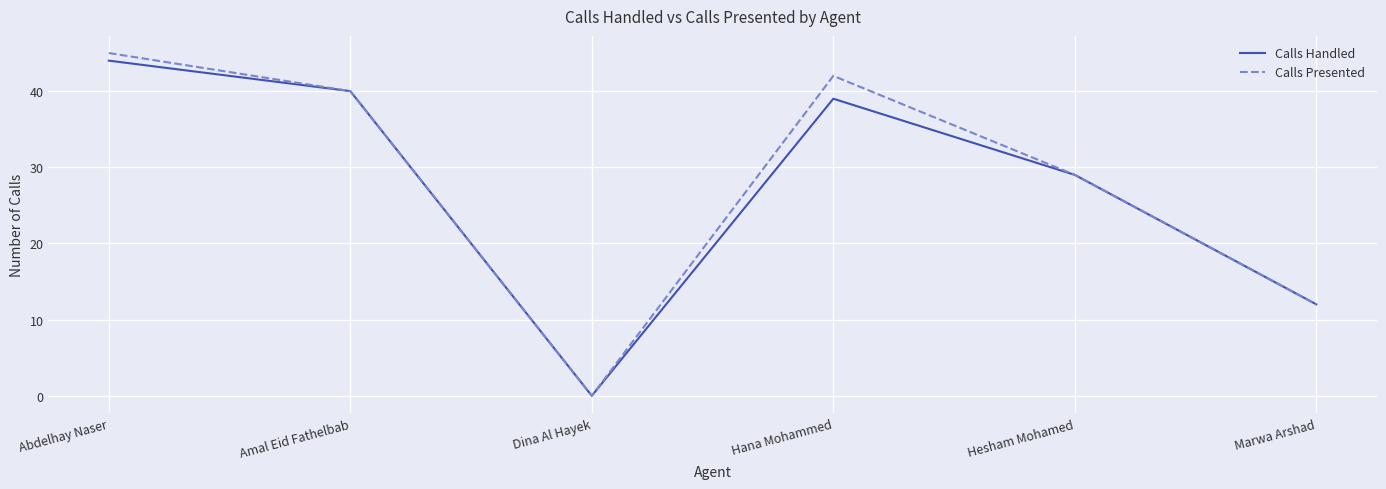

Which category has the highest value across all series?

Abdelhay Naser